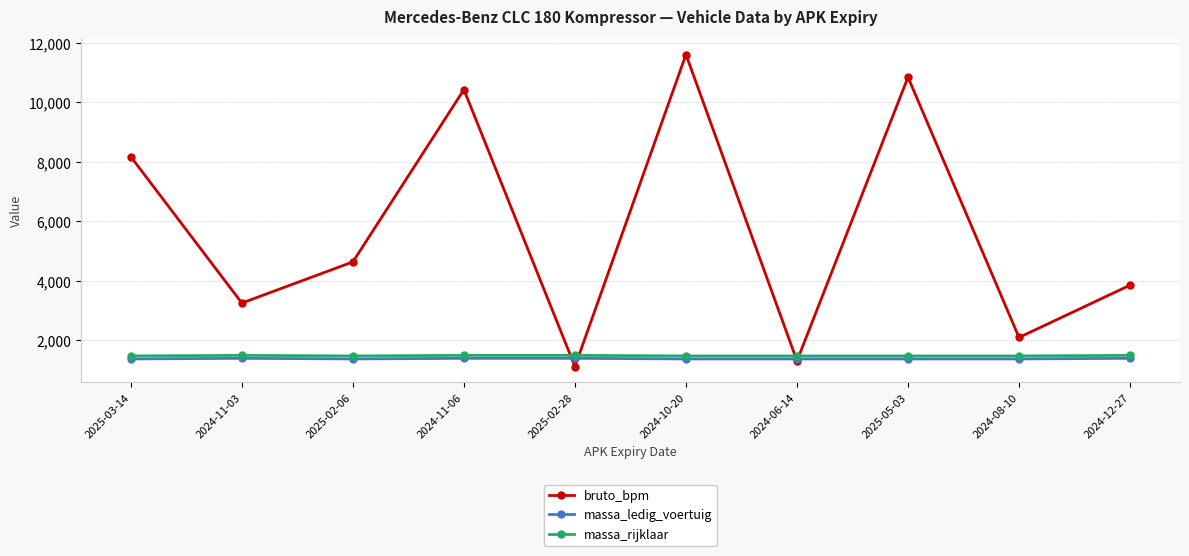

True or false: bruto_bpm and massa_rijklaar cross at least once.

True